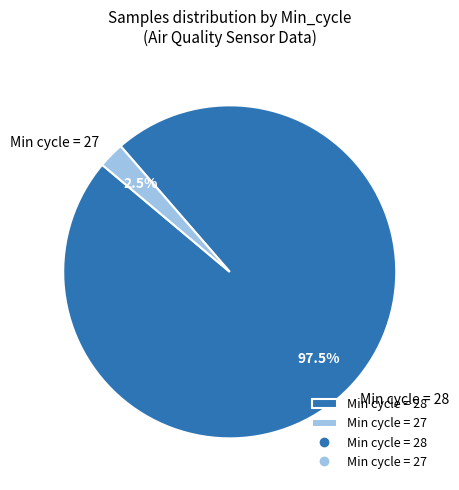

Which category has the biggest portion of the pie?

Min cycle = 28